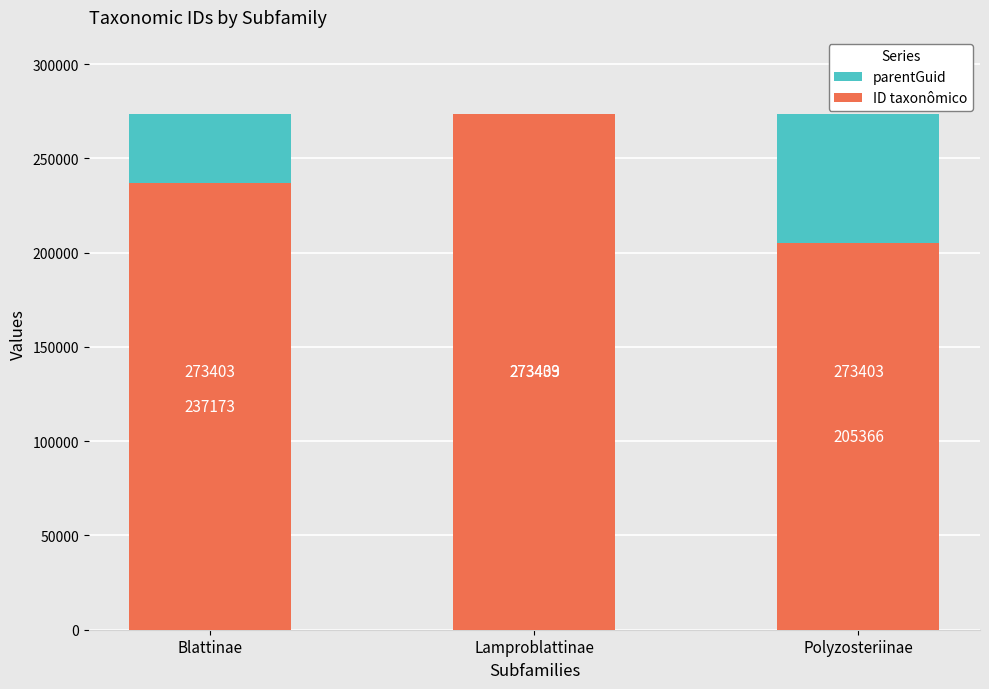

What is the difference between the maximum and second lowest values in the ID taxonômico series?

36266